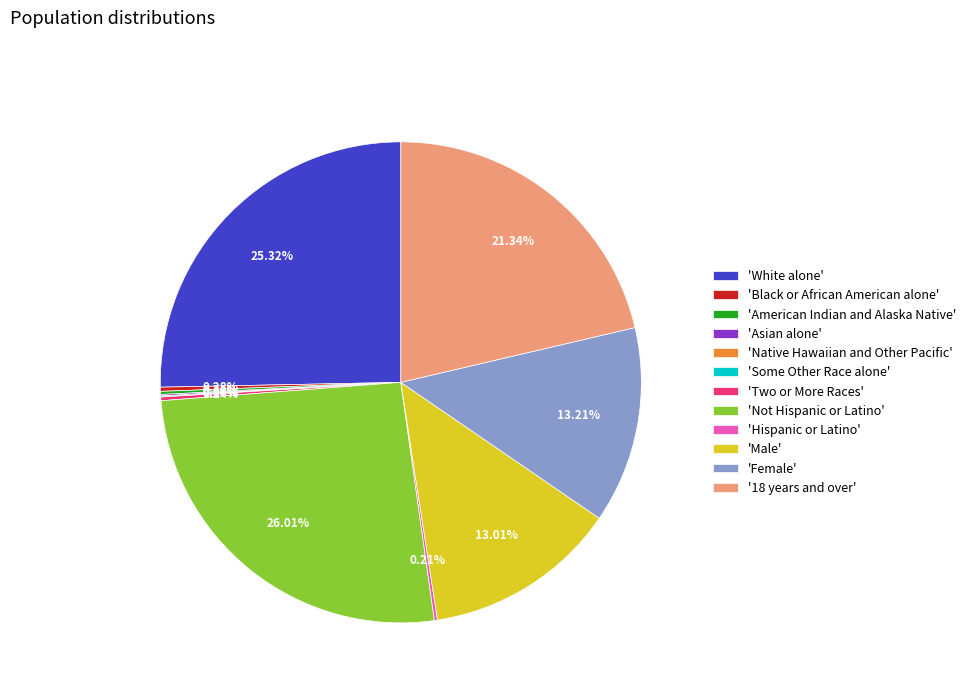

Does any single category account for the majority?

No